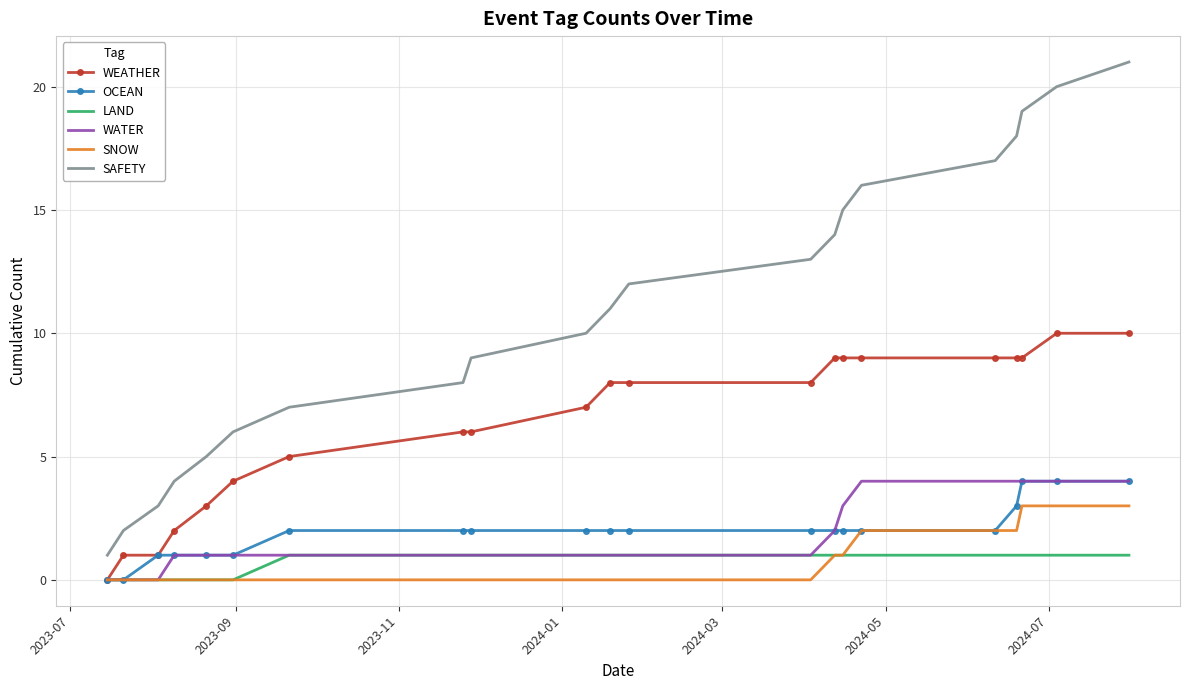

What is the highest value of the WEATHER series?

10